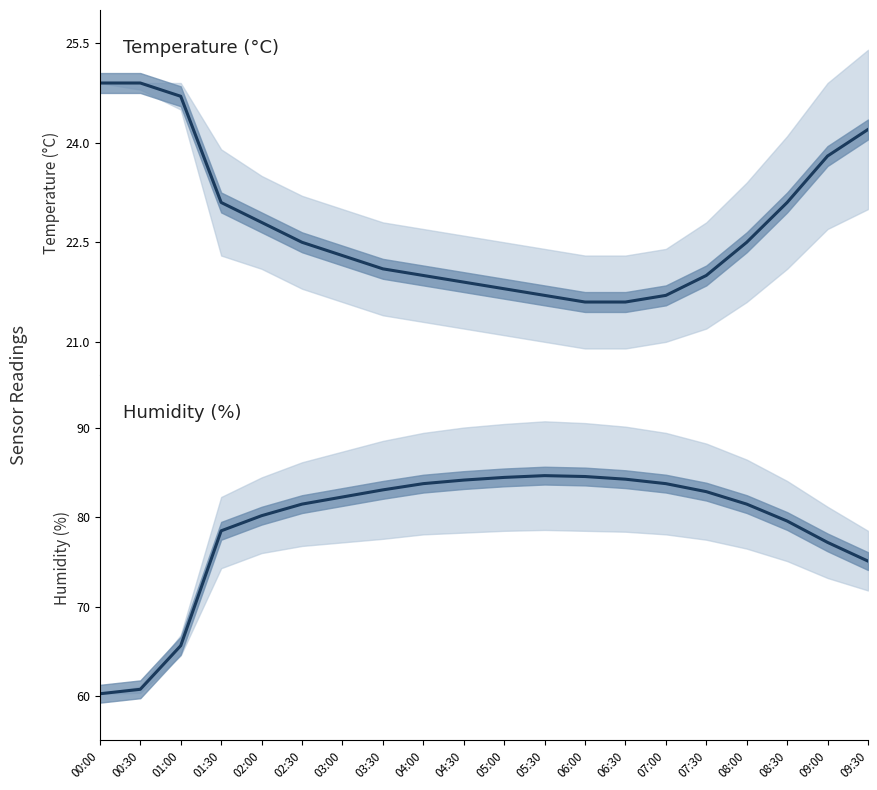

At how many categories does at least one series exceed 28?

20